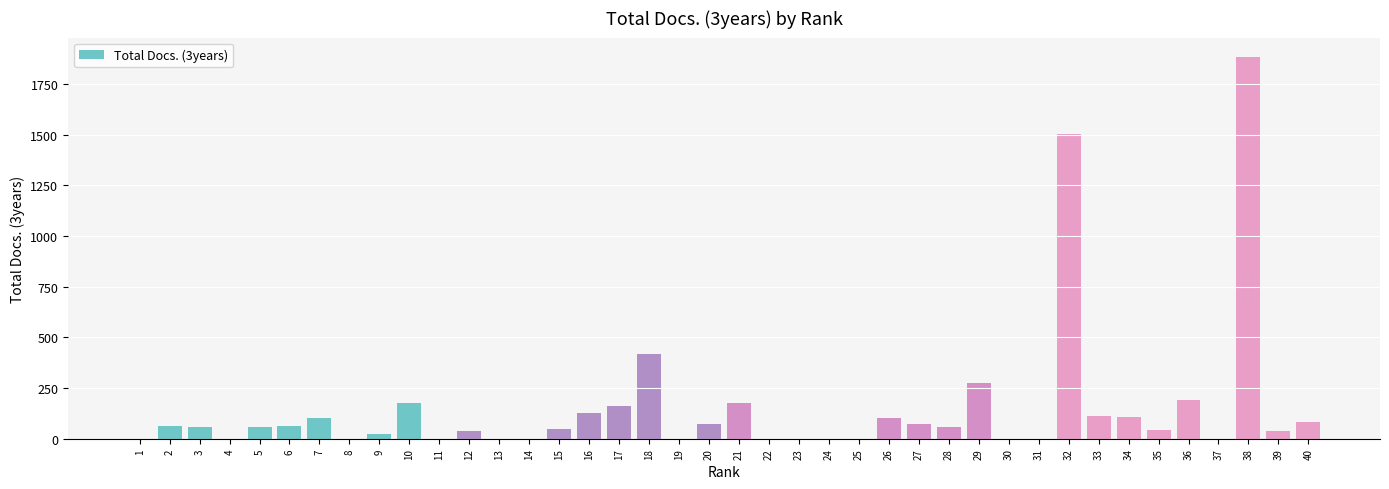

Is it true that the value at 23 is 1180?

False